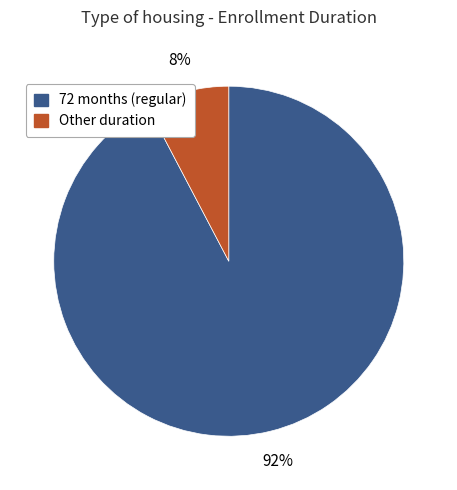

To the nearest percent, what is the average slice percentage?

50%